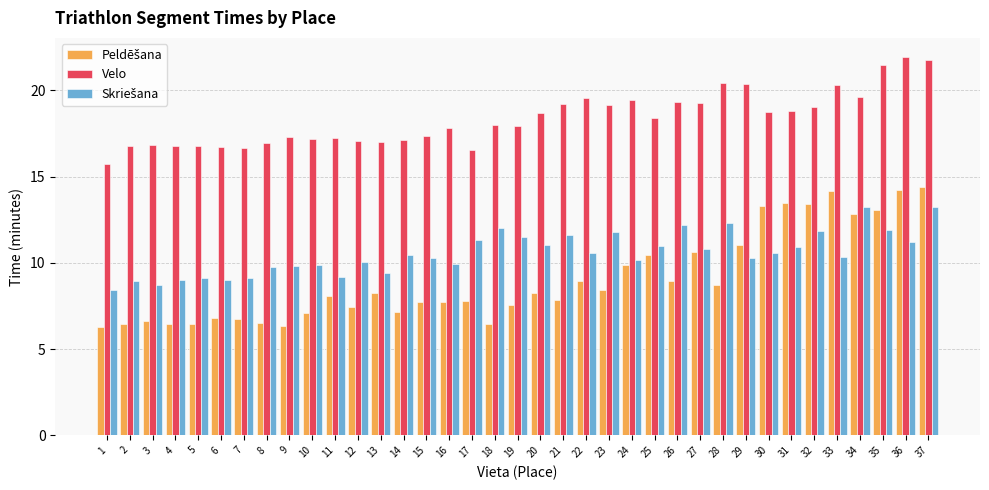

How many categories are shown in the chart?

37